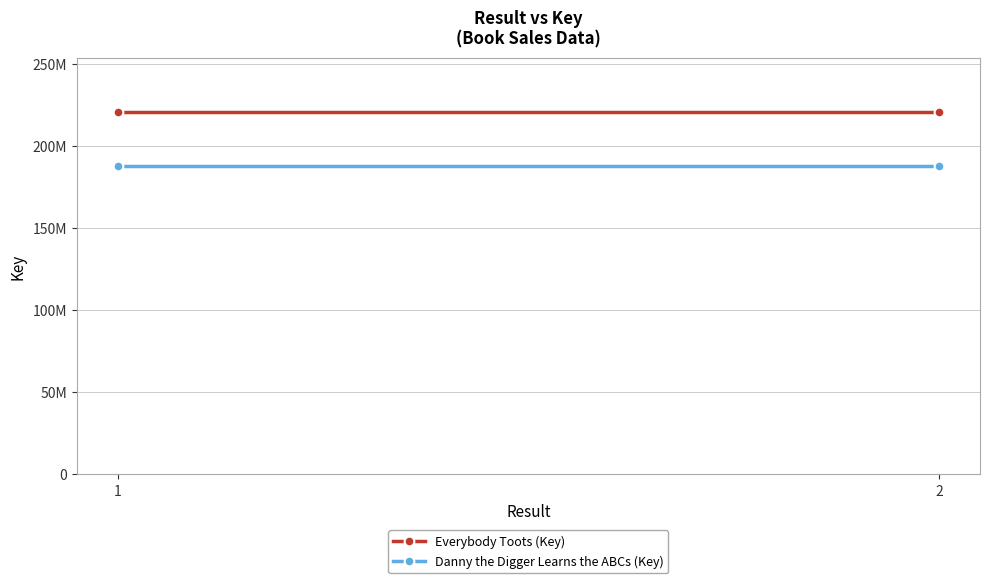

What is the lowest value of the Everybody Toots (Key) series?

220597943